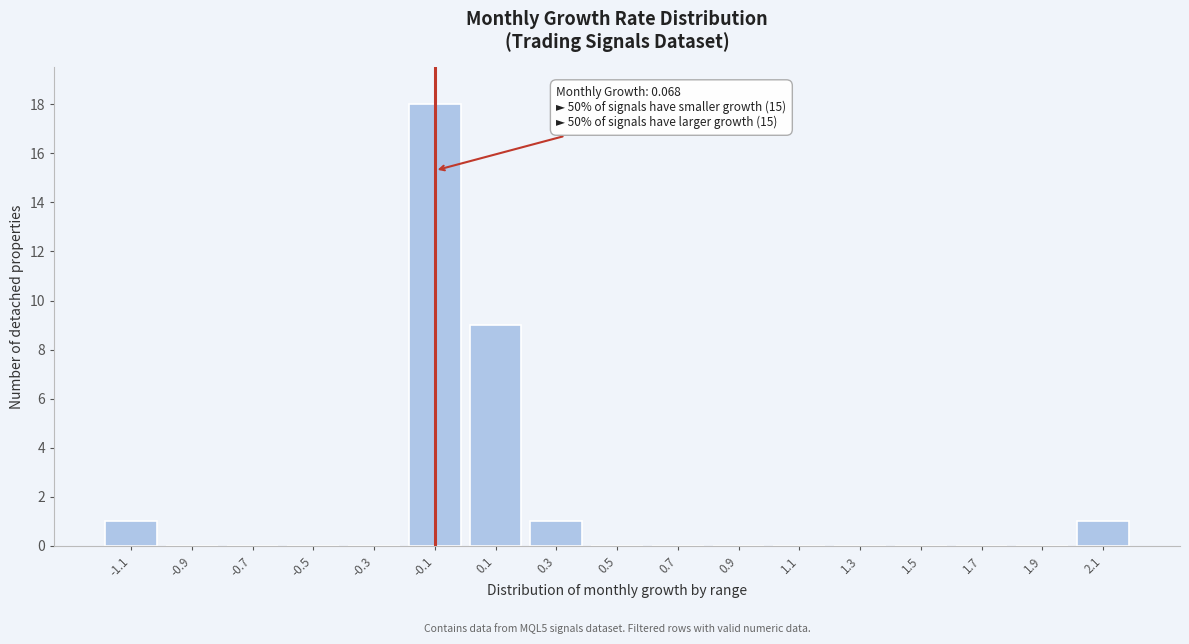

Reading left to right, transcribe all the data shown in this chart.

-1.1=1	-0.9=0	-0.7=0	-0.5=0	-0.3=0	-0.1=18	0.1=9	0.3=1	0.5=0	0.7=0	0.9=0	1.1=0	1.3=0	1.5=0	1.7=0	1.9=0	2.1=1